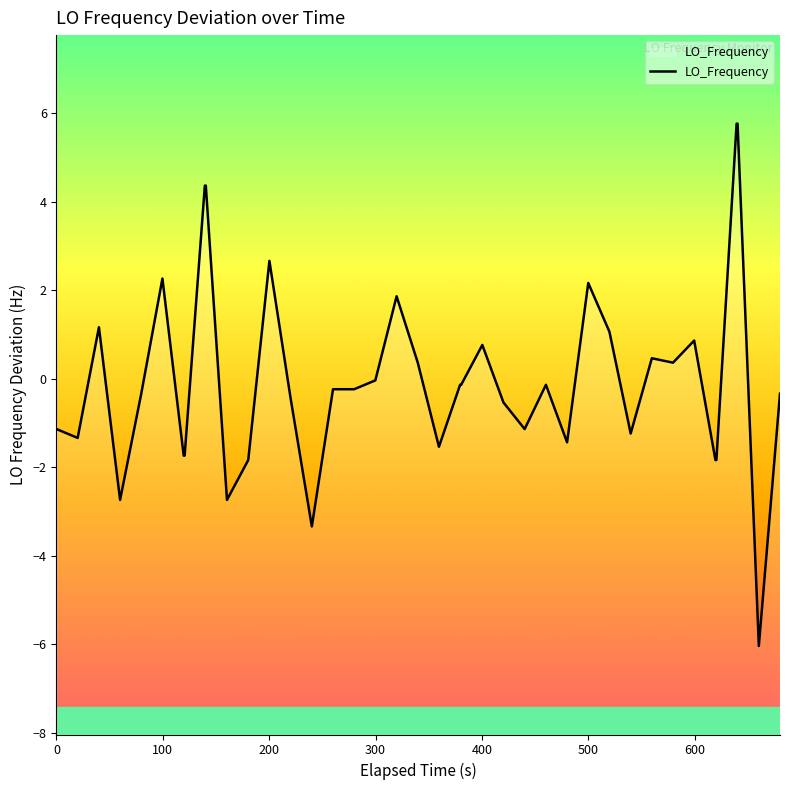

What is the minimum value shown in the chart?

-6.0